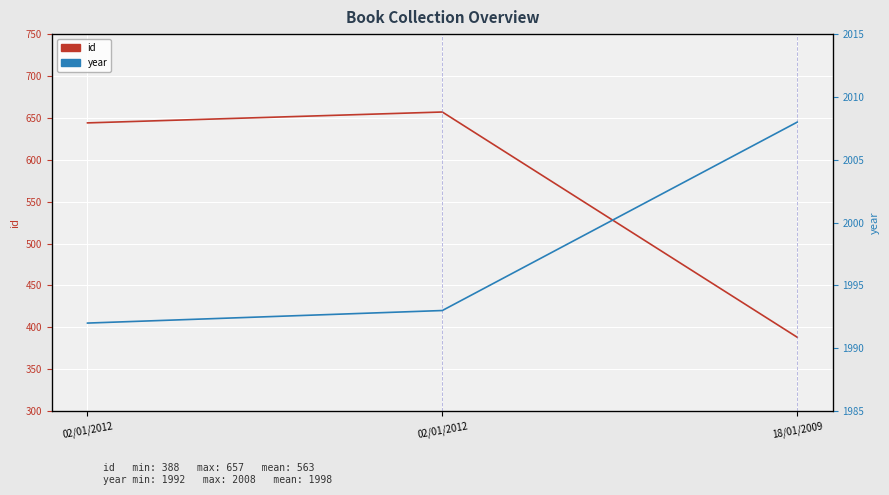

How many values in the id series are below 644?

1